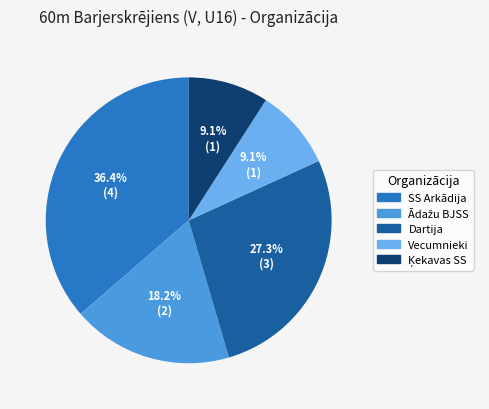

How many segments does this pie chart have?

5